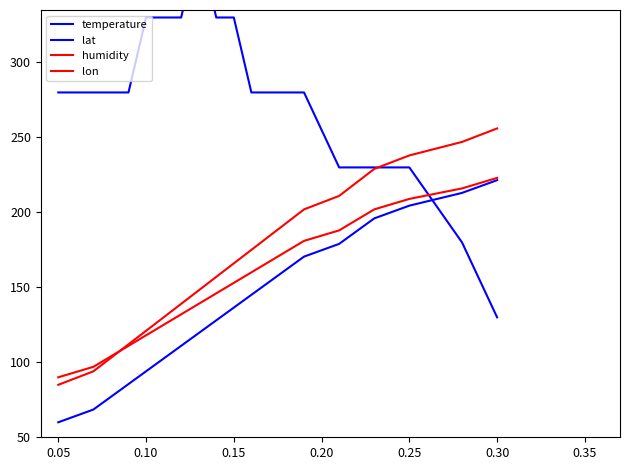

True or false: humidity and lat intersect in this chart.

False